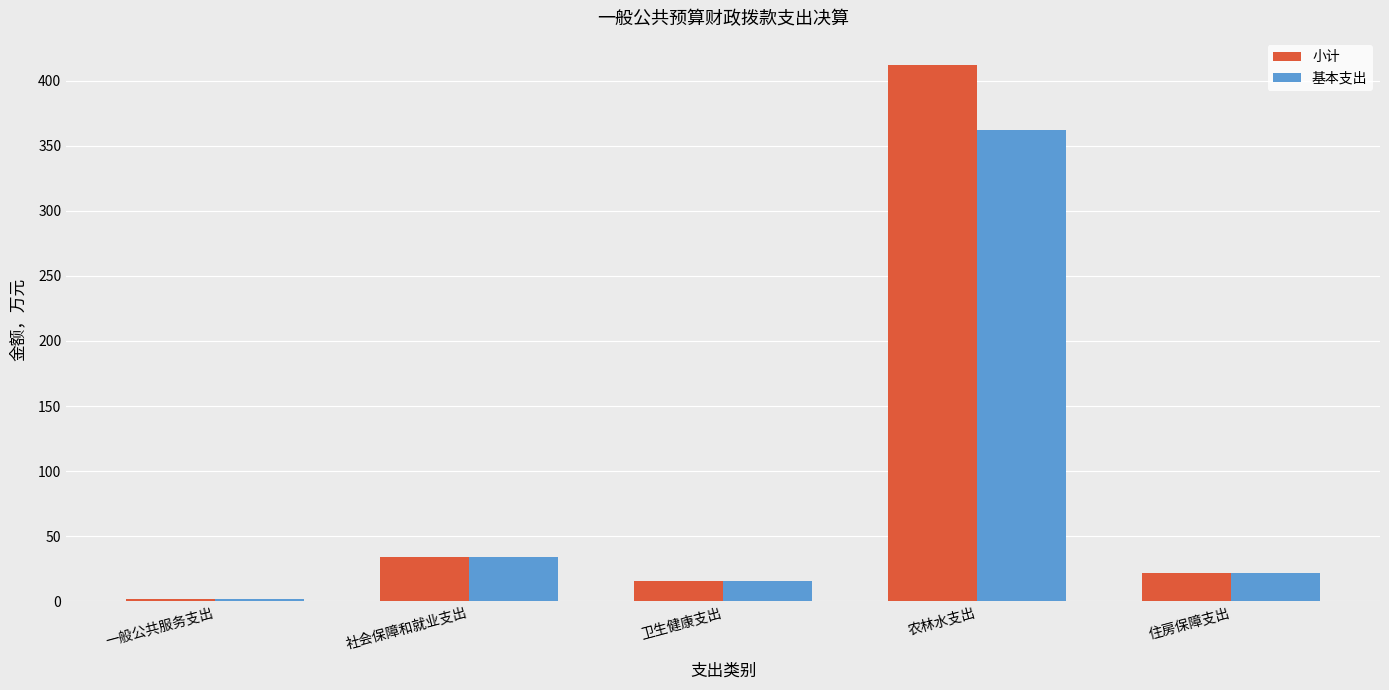

Which series has the largest total across all categories?

小计